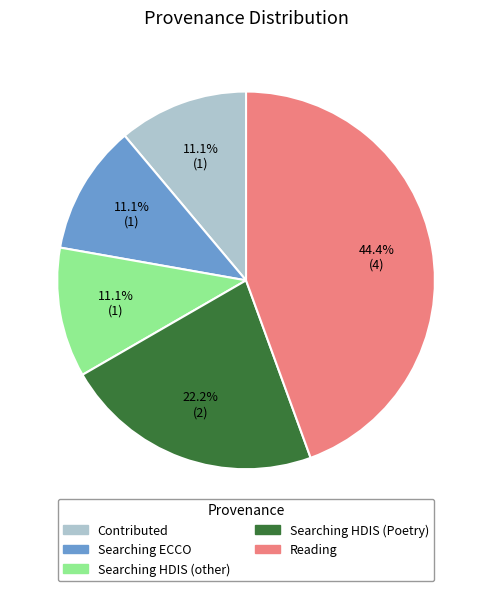

Does any single category account for the majority?

No